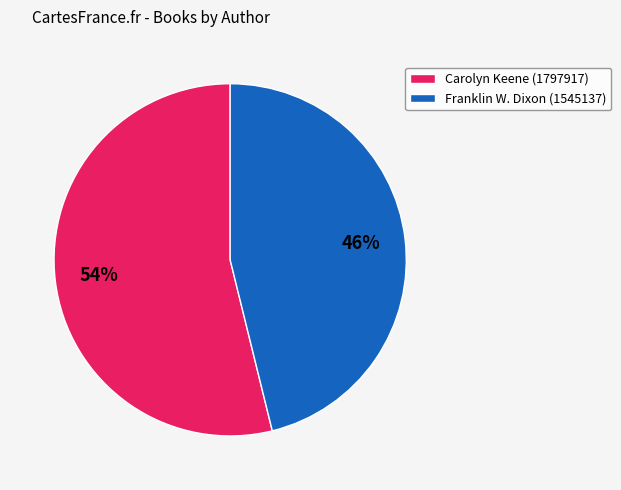

Does any single category account for the majority?

Yes